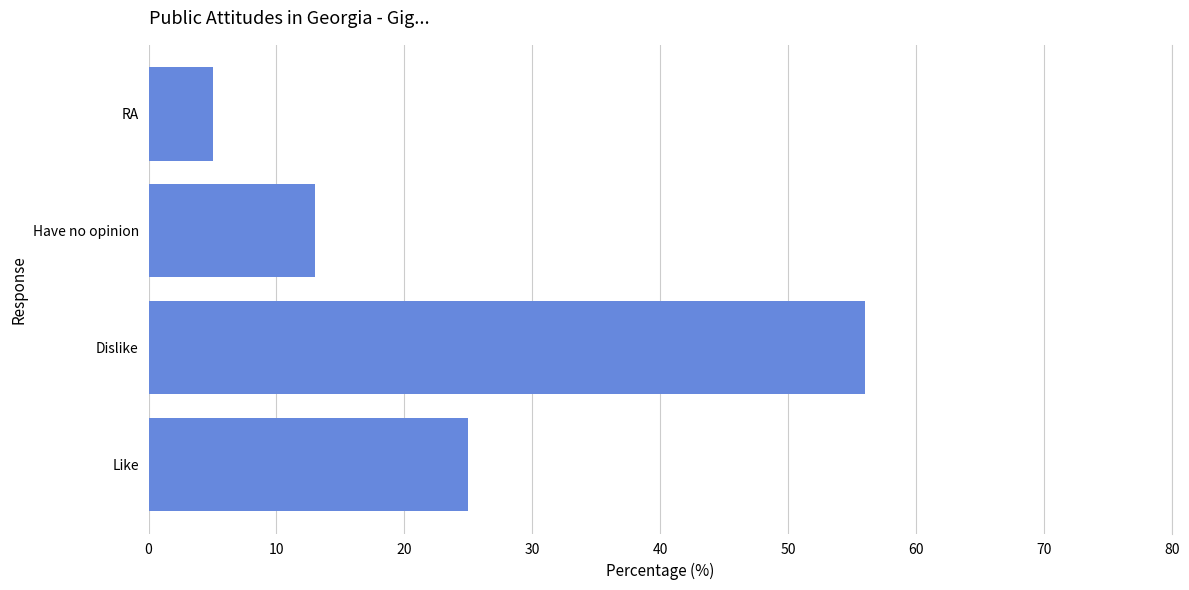

Approximately how many times larger is the value at RA compared to Have no opinion?

0.4